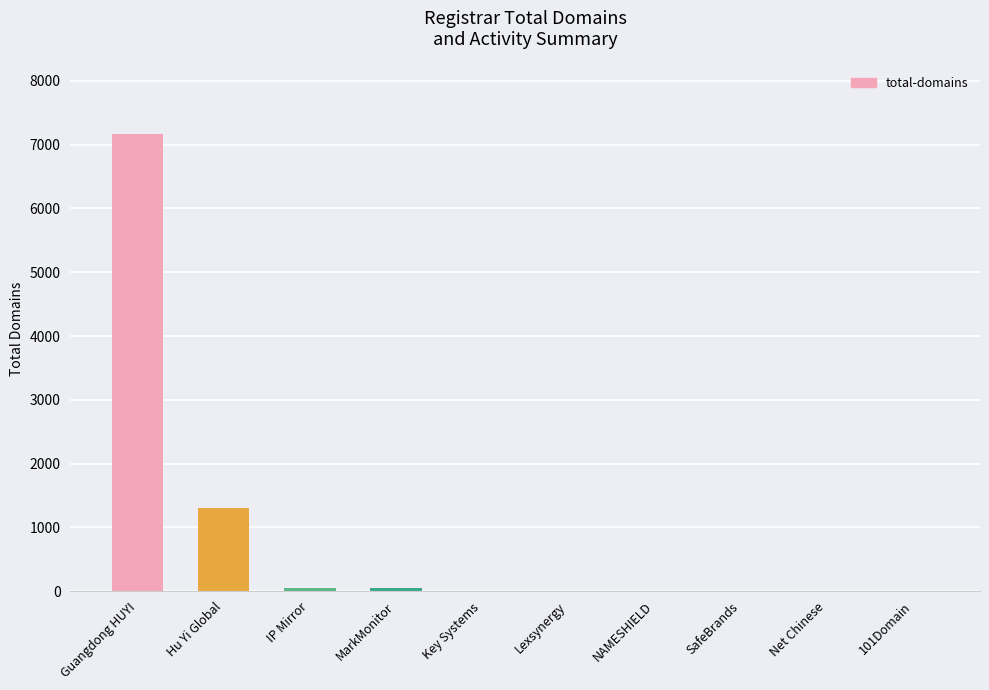

What is the ratio of the value at Lexsynergy to the value at Key Systems?

0.3